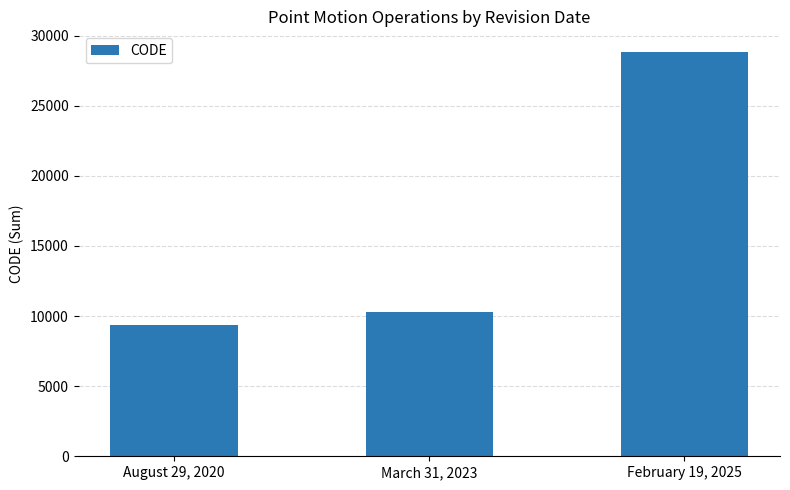

Is it true that the value at March 31, 2023 is 10323?

True